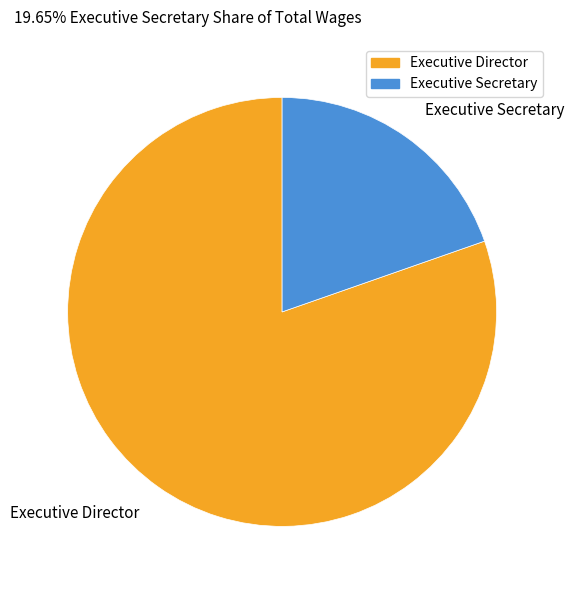

Rank the categories by value from highest to lowest.

Executive Director, Executive Secretary